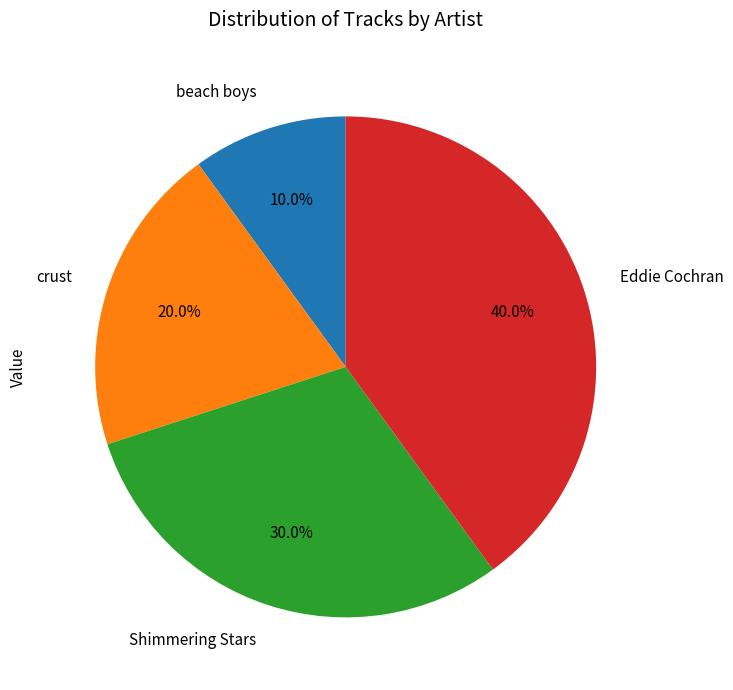

Approximately how many times larger is the value at beach boys compared to crust?

0.5